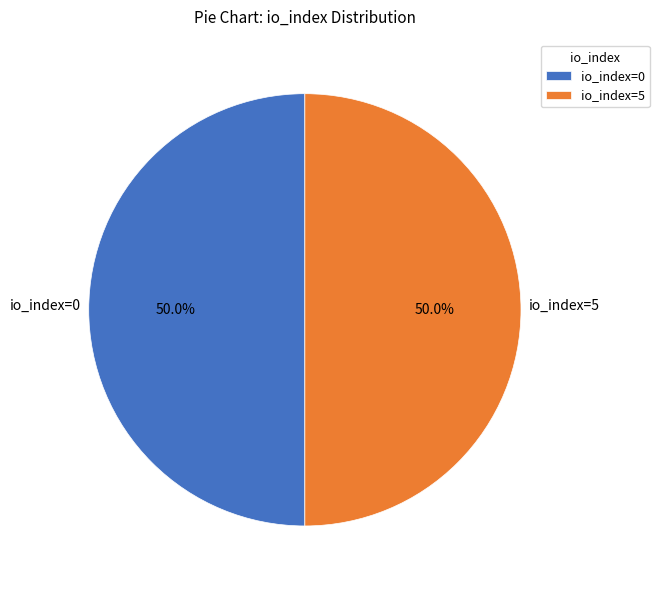

To the nearest percent, what portion does io_index=5 represent?

50%